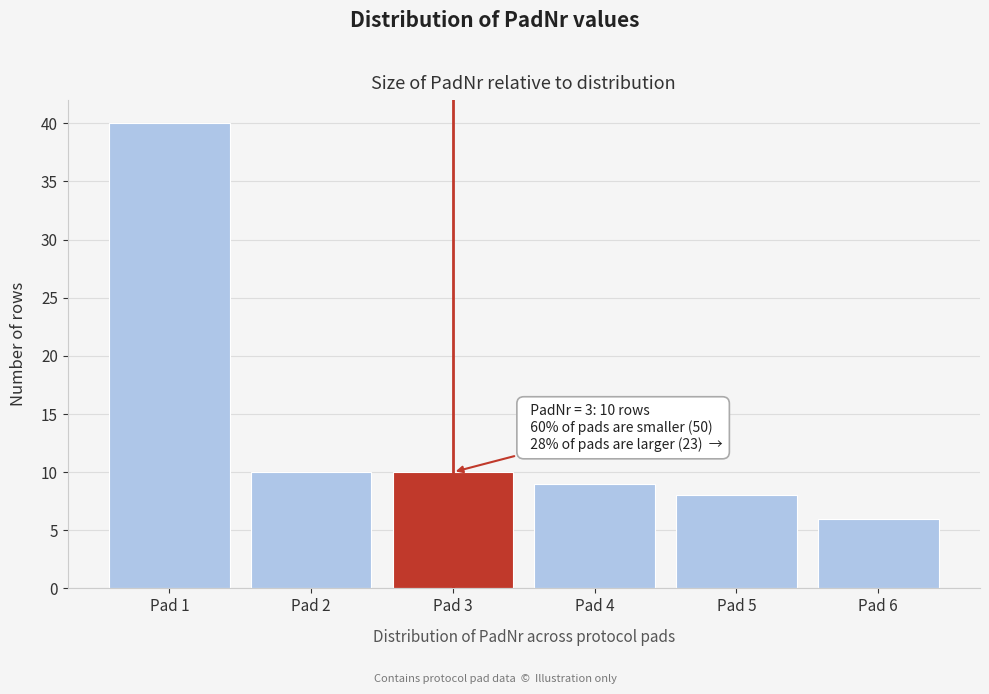

Reading left to right, what are all the values shown in this chart?

Pad 1=40	Pad 2=10	Pad 3=10	Pad 4=9	Pad 5=8	Pad 6=6